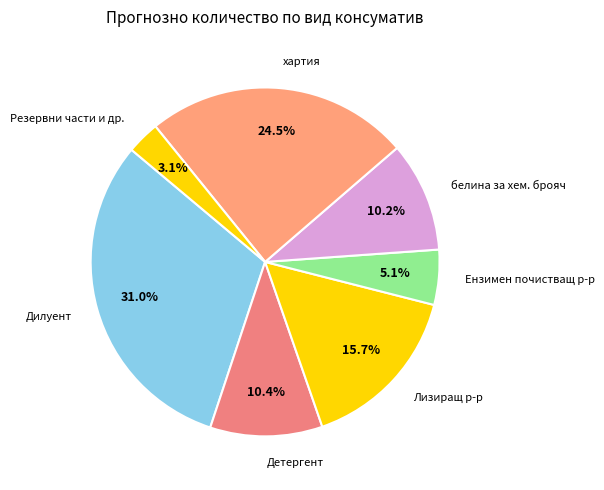

How many slices are in this pie chart?

7